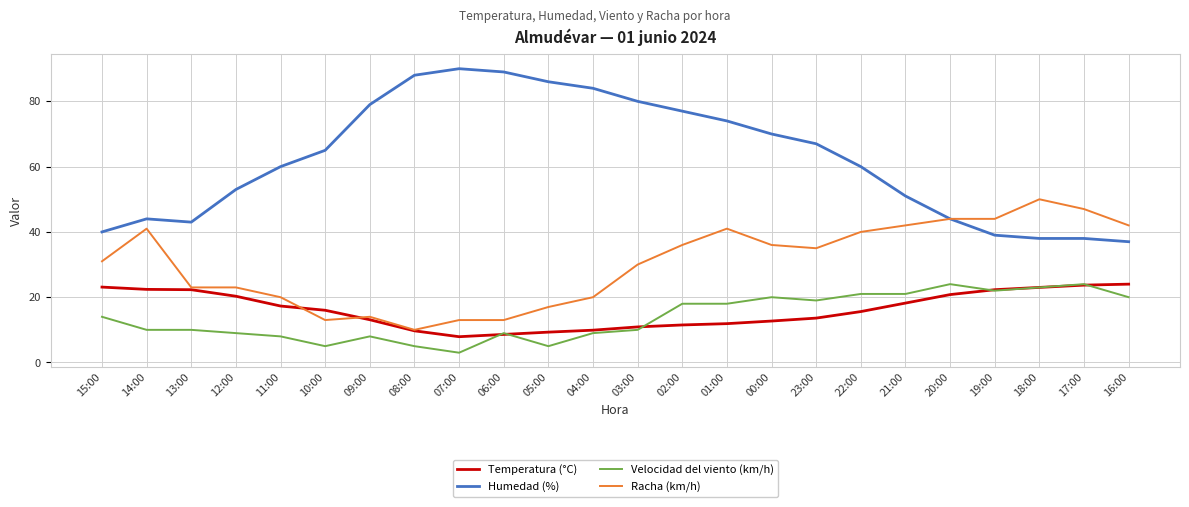

What are all the series names shown in the legend?

Temperatura (°C), Humedad (%), Velocidad del viento (km/h), Racha (km/h)